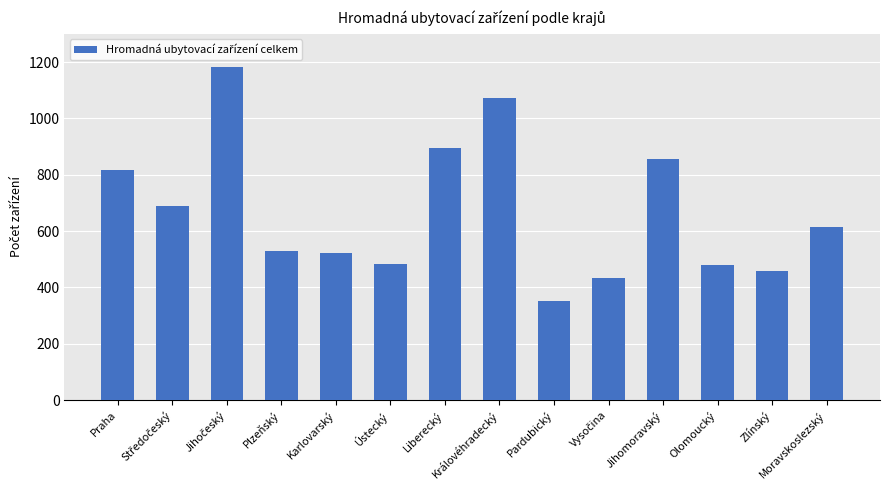

What is the difference between the values at Královéhradecký and Praha?

257